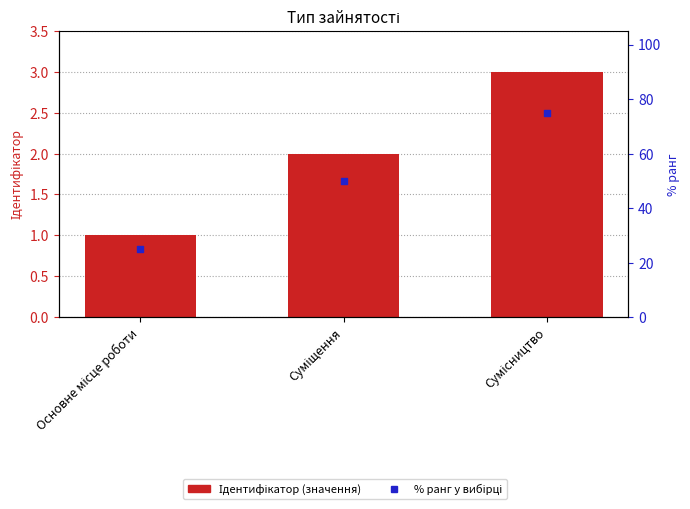

Is the value of Ідентифікатор at Основне місце роботи greater than the value of % ранг at Основне місце роботи?

No